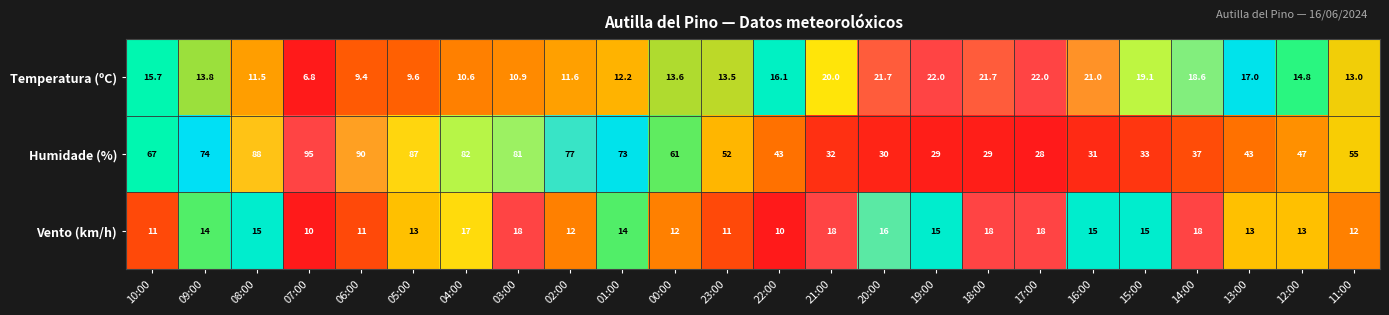

At which label is Humidade (%) closest to 61?

00:00